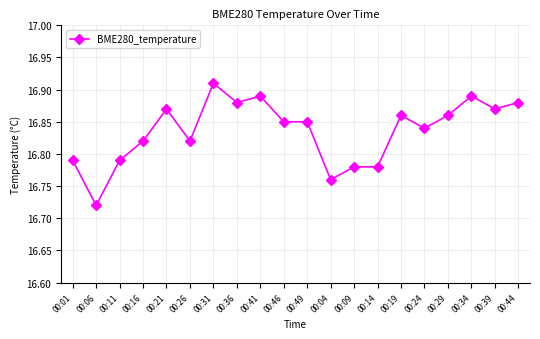

How many data points does each series have?

20